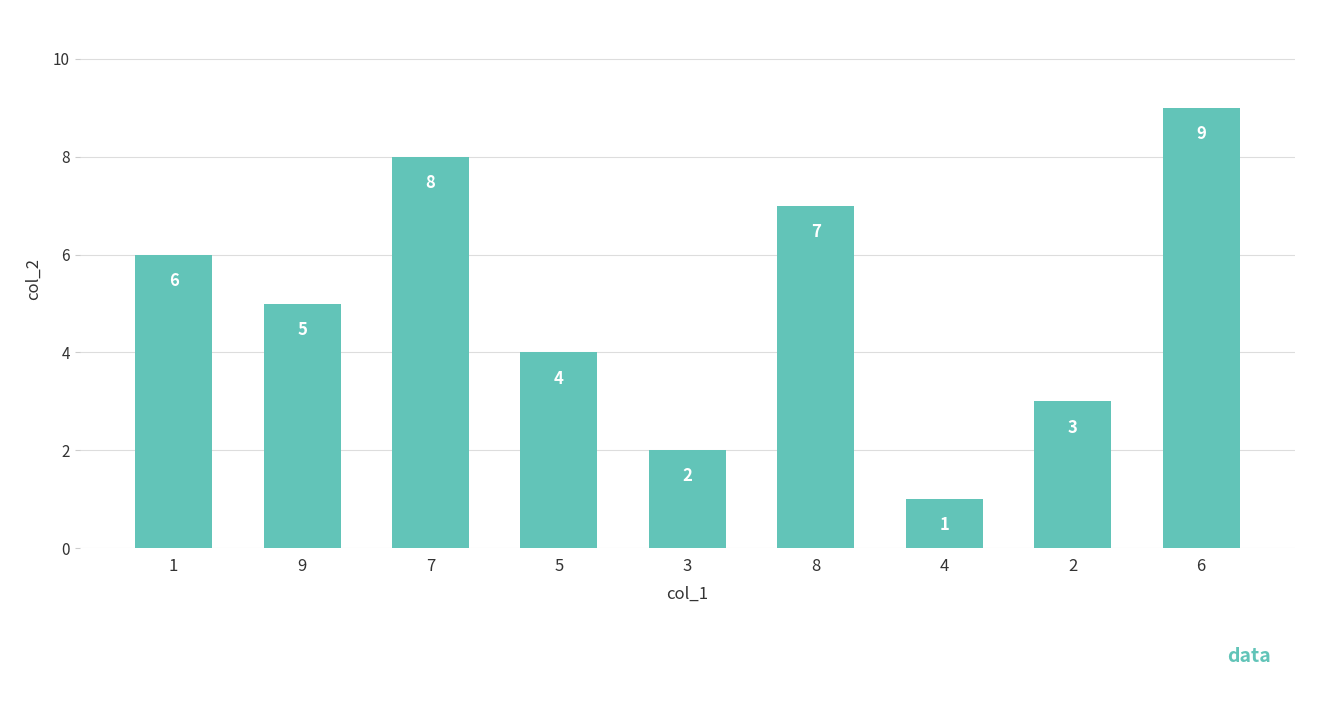

Where is the data nearest to the value 5?

9